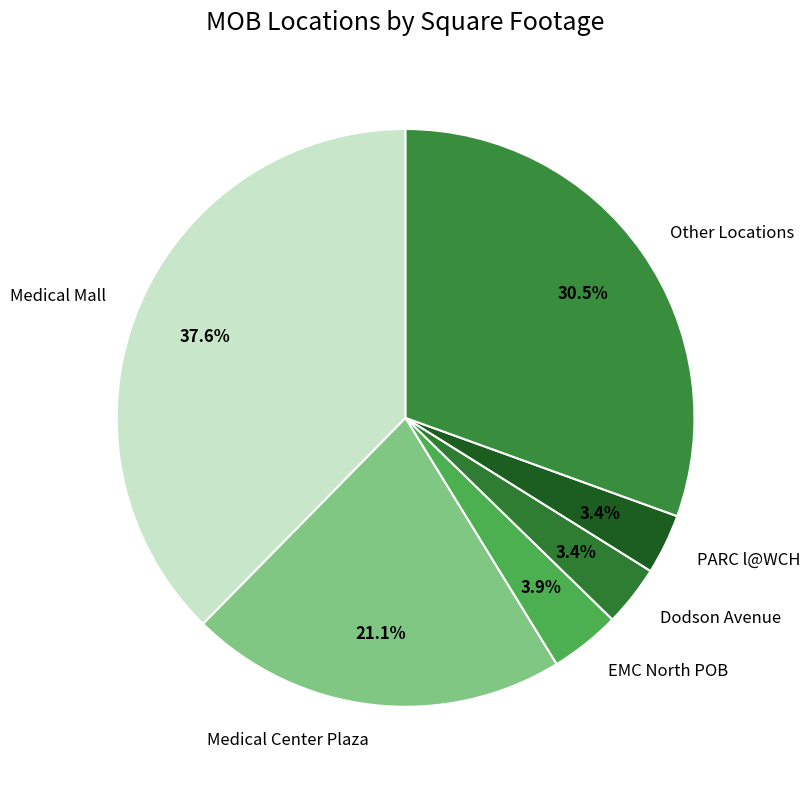

What is the ratio of the value at PARC l@WCH to the value at EMC North POB?

0.9